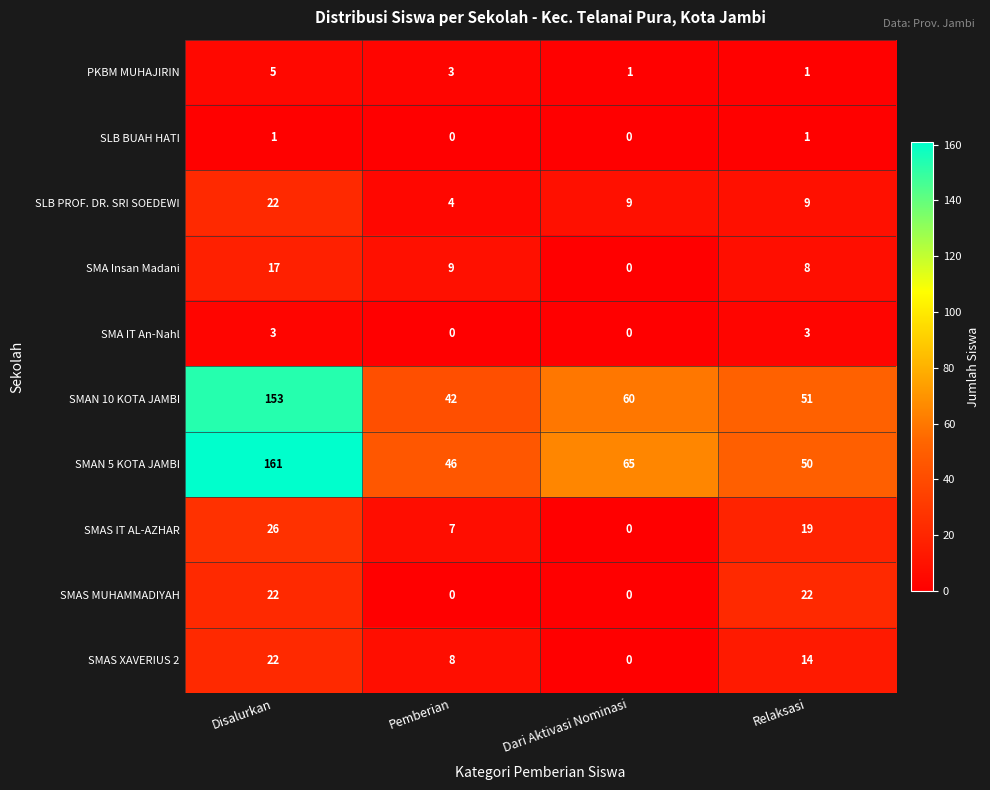

At which category is the sum across all series the highest?

Disalurkan